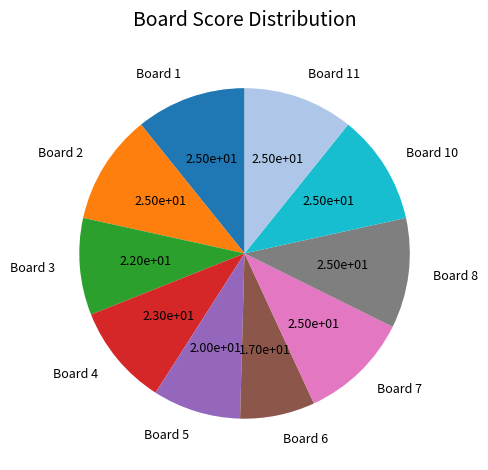

True or false: Board 4 accounts for 1% of the total.

False